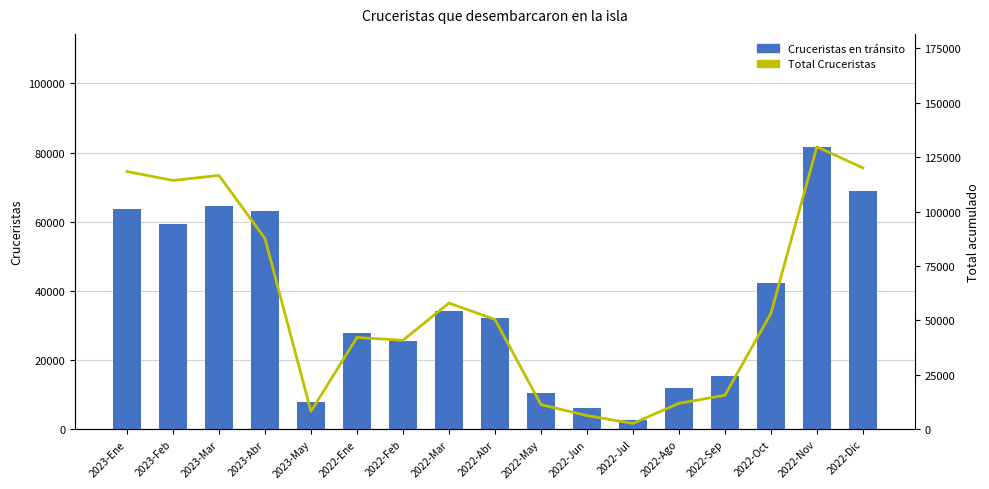

What is the highest value of the Cruceristas en tránsito series?

81637